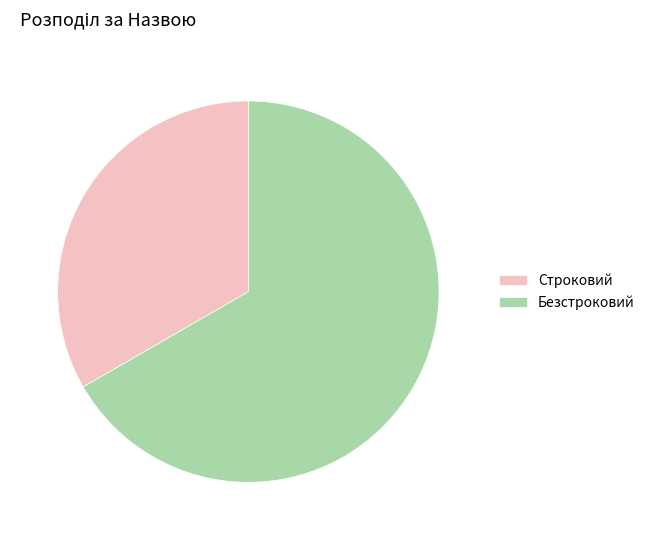

The Строковий slice represents 46% of the pie. True or false?

False